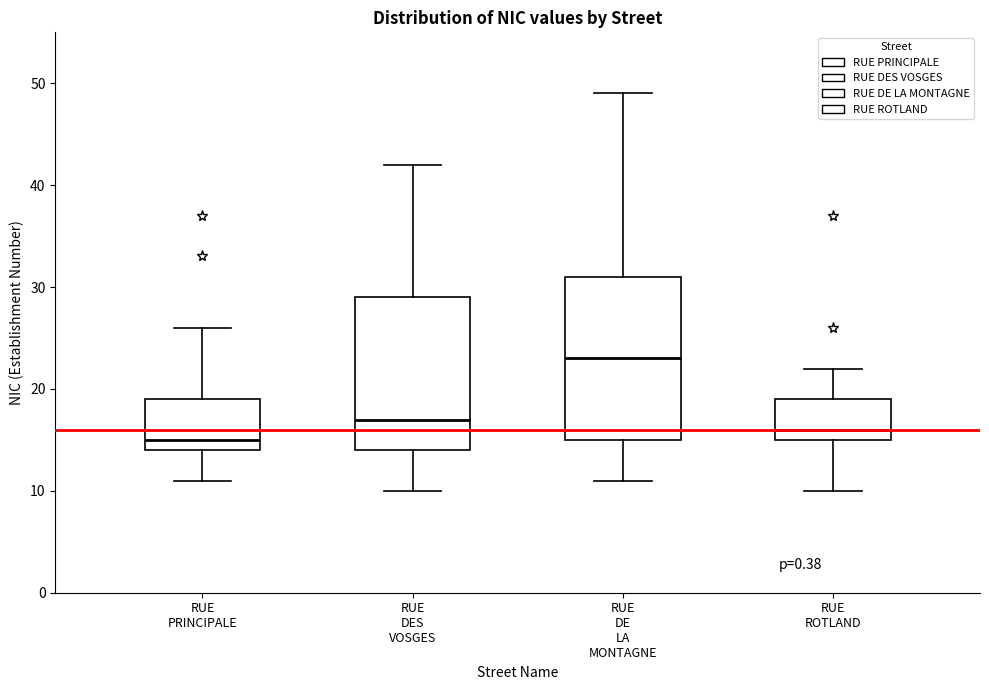

Reading left to right, transcribe this box plot: for each box, give where its median line is, the range the box spans, and where its two whiskers end, as read against the y-axis. The values are not printed on the chart, so give them approximately, as read against the axis.

RUE PRINCIPALE: median 15, box 14 to 19, whiskers 11 to 26
RUE DES VOSGES: median 17, box 14 to 29, whiskers 10 to 42
RUE DE LA MONTAGNE: median 23, box 15 to 31, whiskers 11 to 49
RUE ROTLAND: median 16, box 15 to 19, whiskers 10 to 22